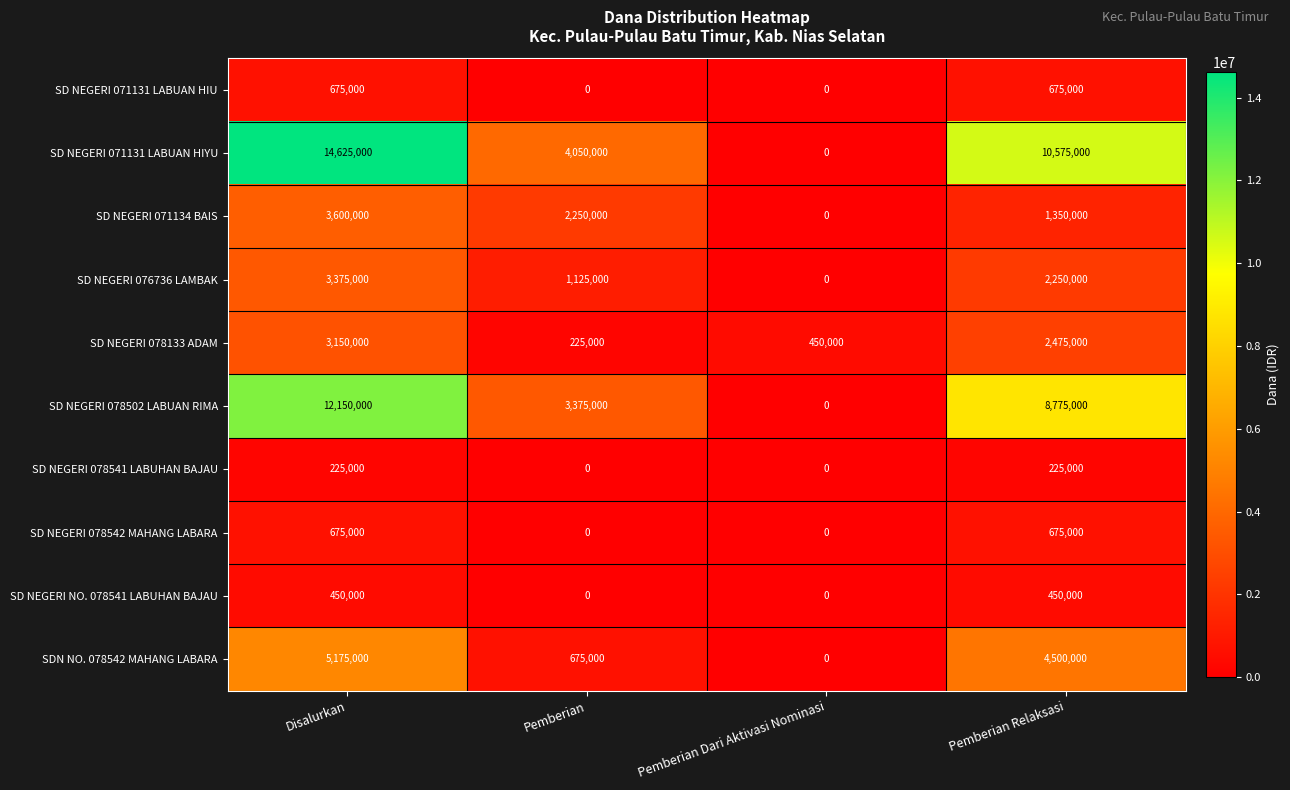

The SDN NO. 078542 MAHANG LABARA series shows 0 at Pemberian Dari Aktivasi Nominasi. True or false?

True